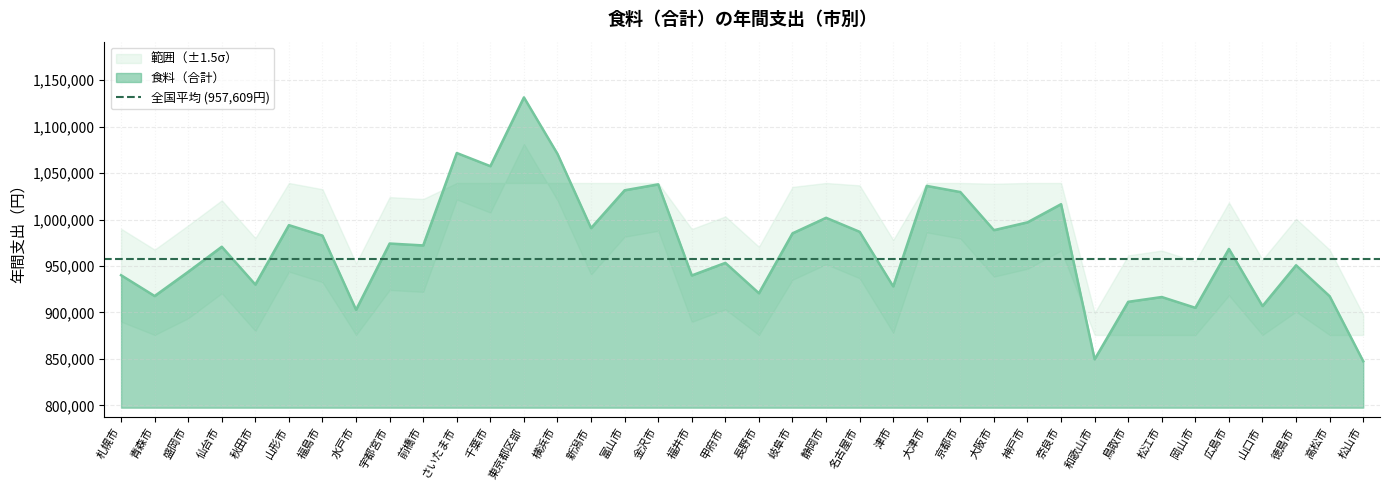

What is the sum of all values?

36878646